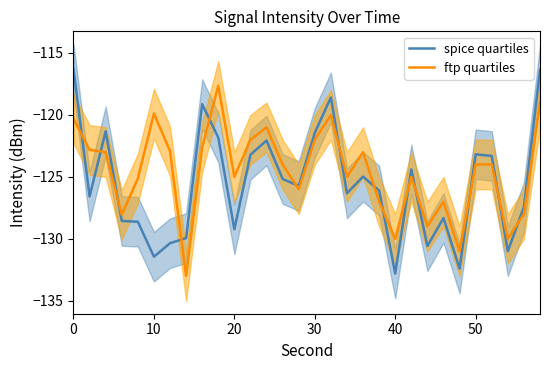

Reading left to right, what are all the values shown in this chart?

spice quartiles: -116.3	-126.6	-121.3	-128.6	-128.6	-131.4	-130.4	-129.9	-119.1	-121.8	-129.2	-123.2	-122.1	-125.2	-125.7	-121.4	-118.6	-126.3	-125.0	-126.1	-132.8	-124.4	-130.6	-128.3	-132.4	-123.2	-123.3	-131.0	-127.4	-116.4
ftp quartiles: -120.3	-122.8	-123.0	-128.1	-125.1	-119.9	-122.9	-133.0	-122.6	-117.7	-125.0	-122.0	-121.0	-124.0	-126.0	-122.0	-120.0	-125.0	-123.0	-127.0	-130.0	-125.0	-129.0	-127.0	-131.0	-124.0	-124.0	-130.0	-128.0	-119.0